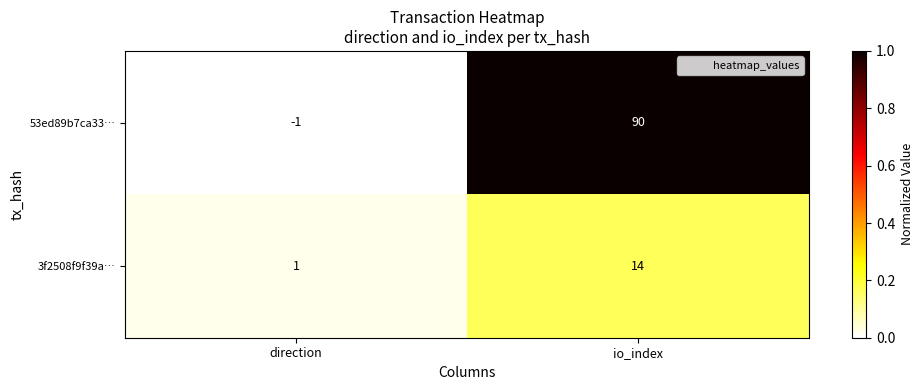

At which label is 3f2508f9f39a… closest to 7?

direction